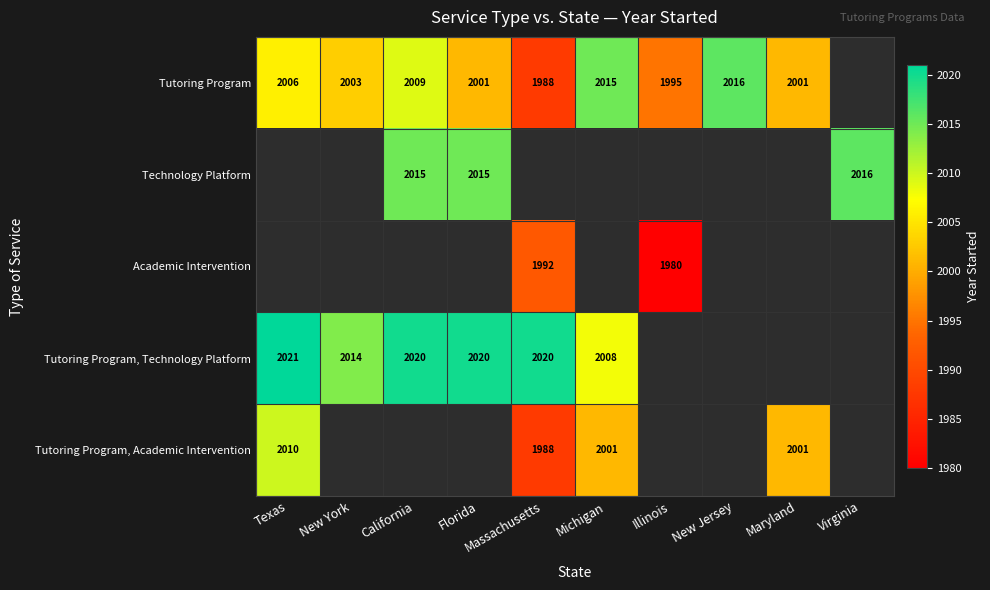

Is it true that Tutoring Program, Technology Platform equals 645.6 at New York?

False